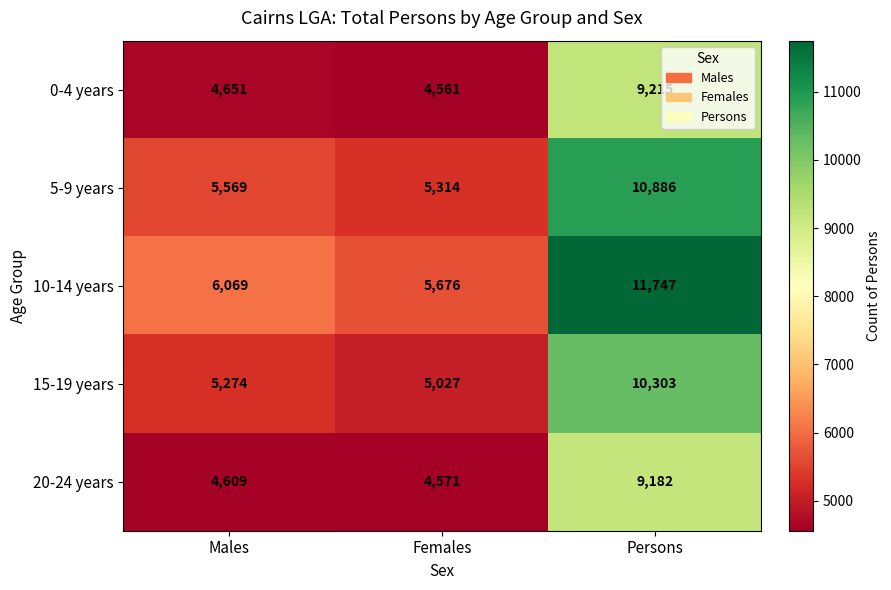

What is the maximum value shown in the chart?

11747